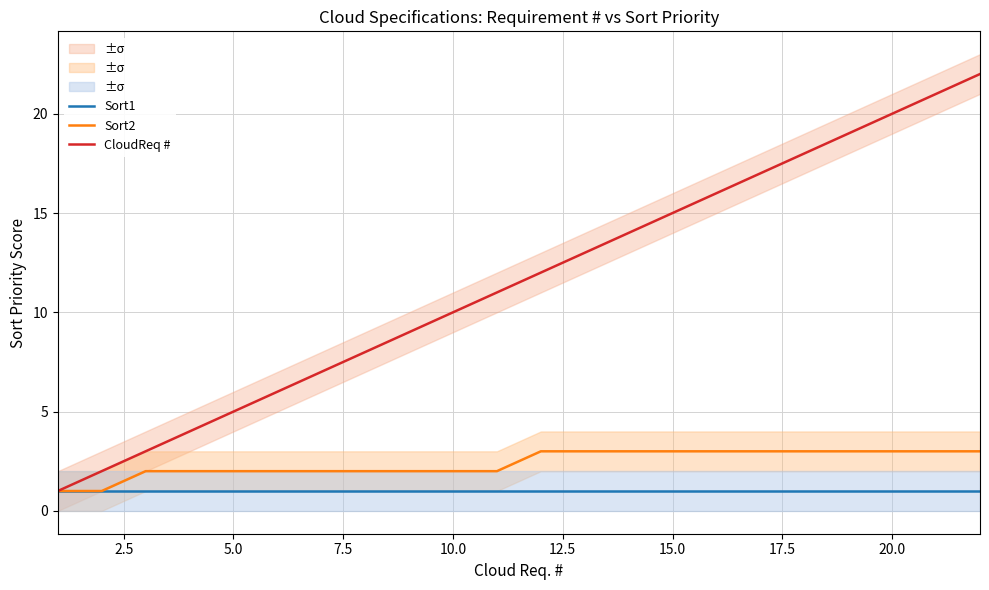

Is it true that Sort2 equals 3 at 10.0?

False